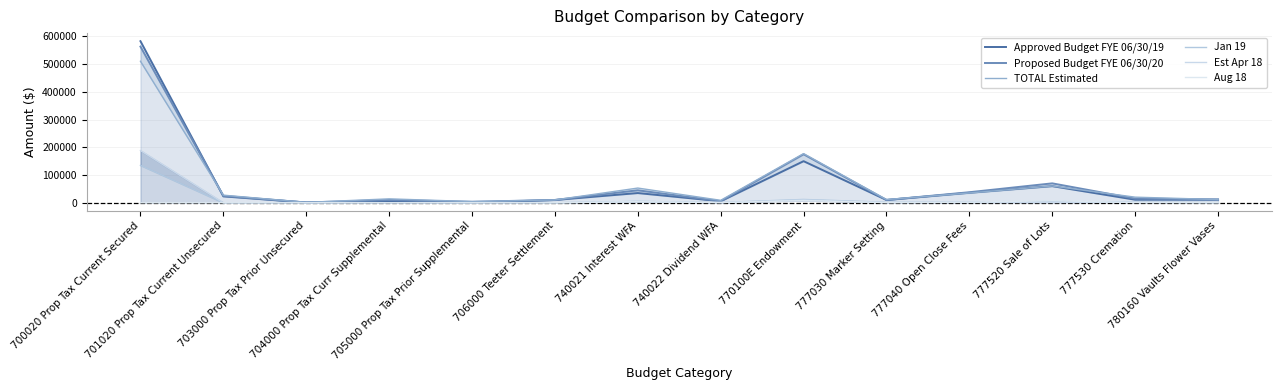

What is the value of the Proposed Budget FYE 06/30/20 point at the 2nd from the left?

25000.0